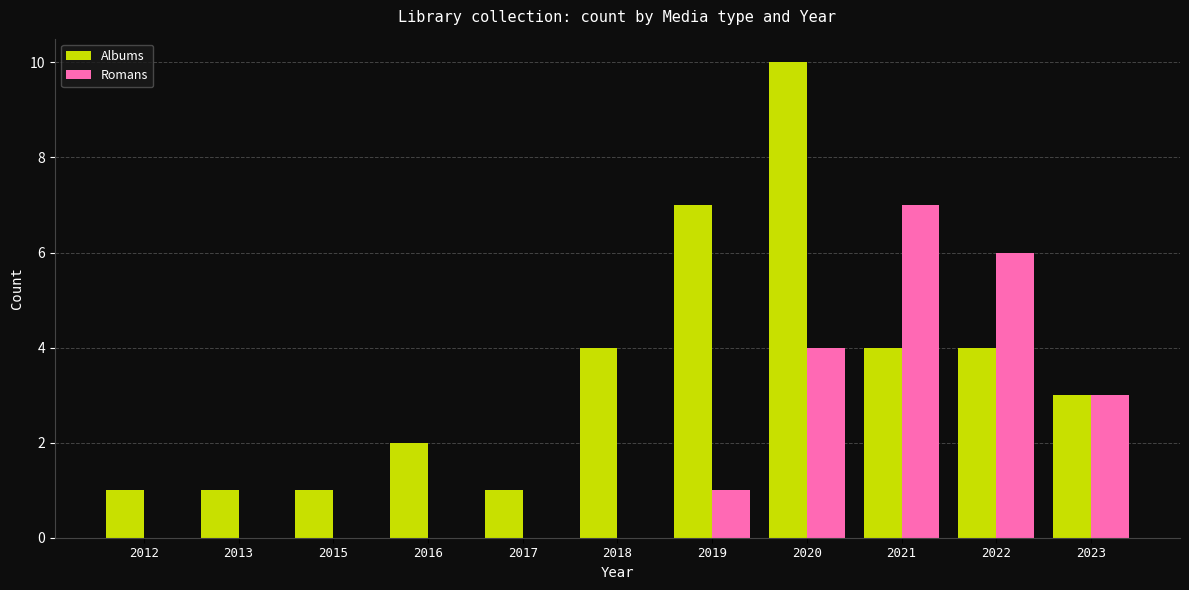

Is it true that Albums equals 2 at 2022?

False